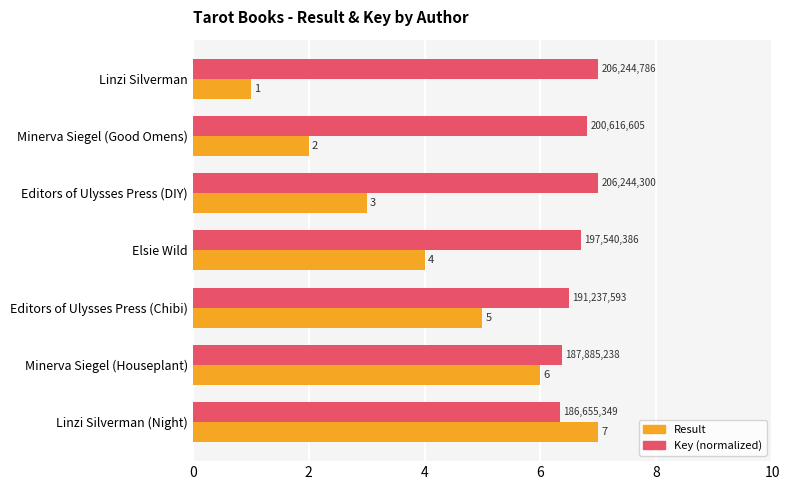

At Editors of Ulysses Press (Chibi), list the series in order from smallest to largest.

Result, Key (normalized)